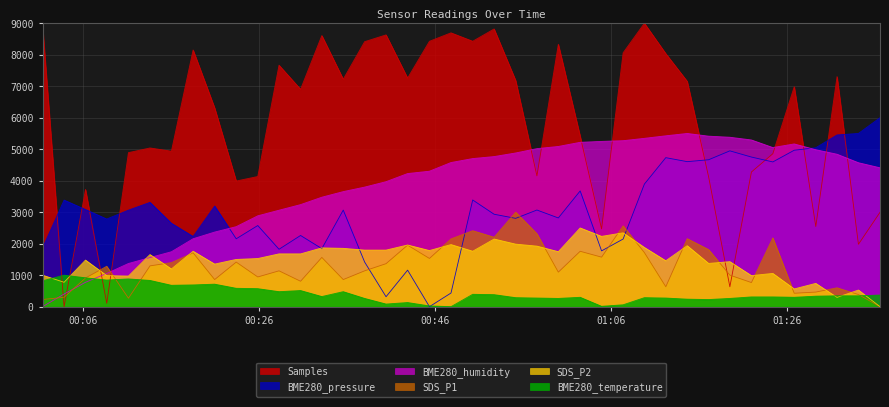

How many interior local valleys does the Samples series have?

13